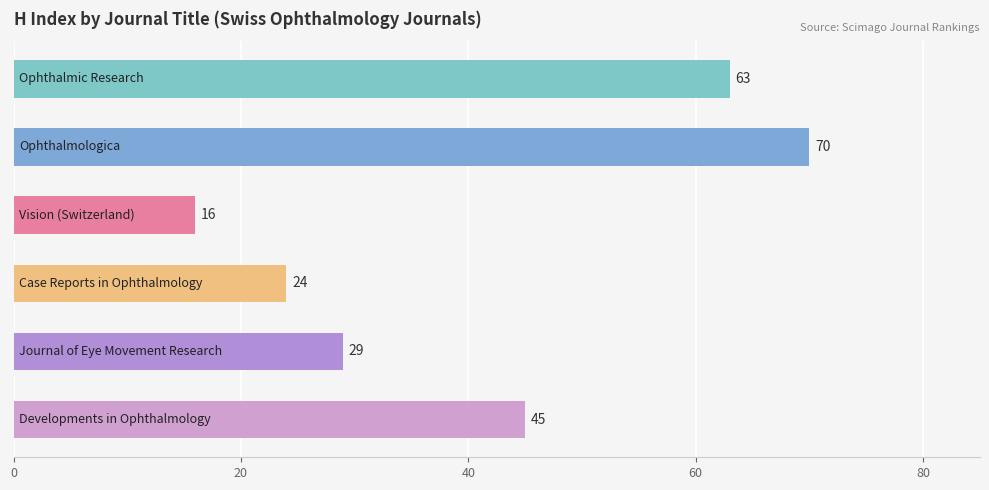

How many bars are there in total?

6